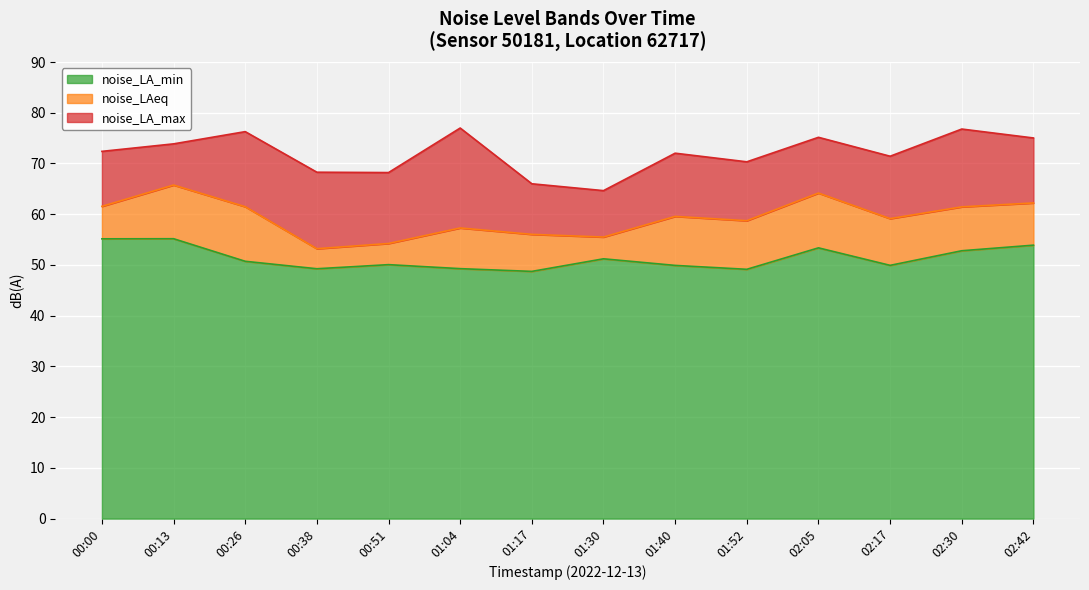

At which label does noise_LA_max reach its peak?

01:04